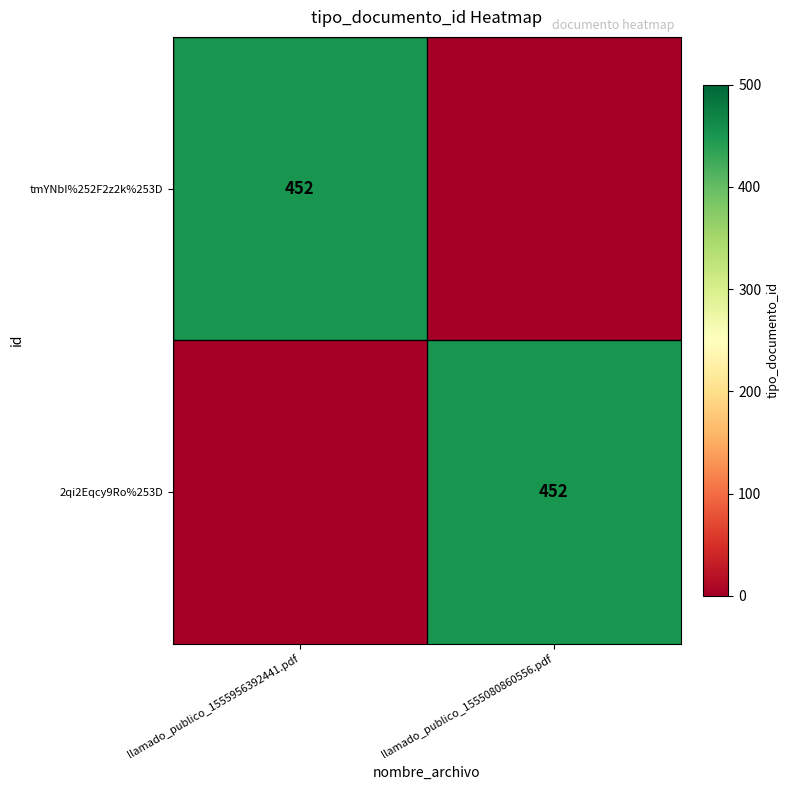

Is it true that 2qi2Eqcy9Ro%253D equals 452 at llamado_publico_1555080860556.pdf?

True